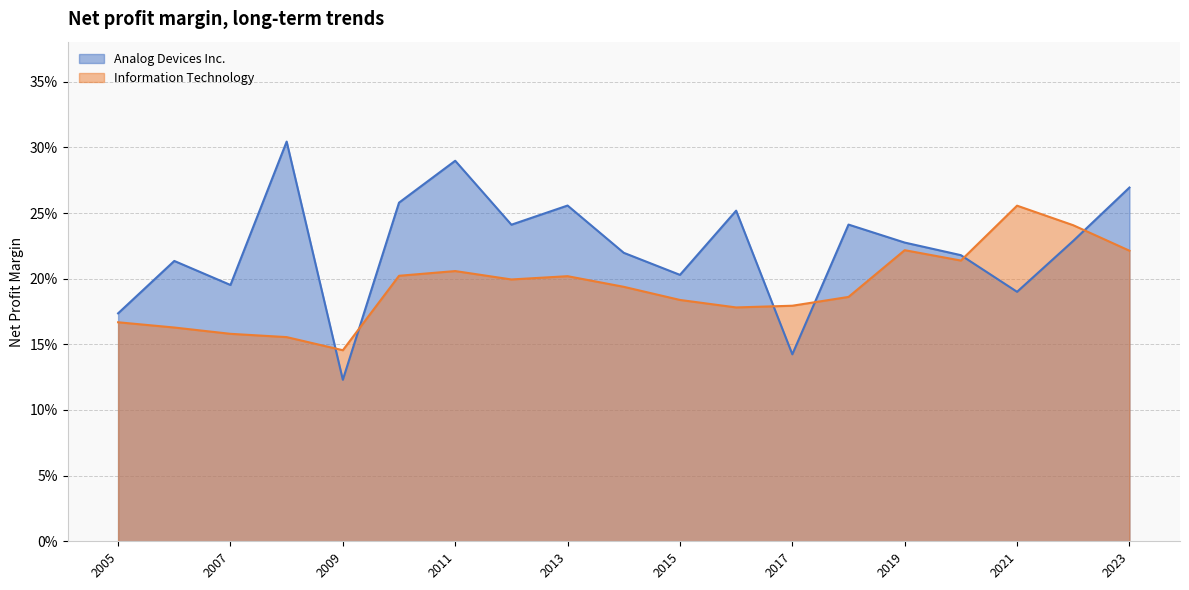

Rank the series at 2019-11-02 from highest to lowest value.

Analog Devices Inc., Information Technology